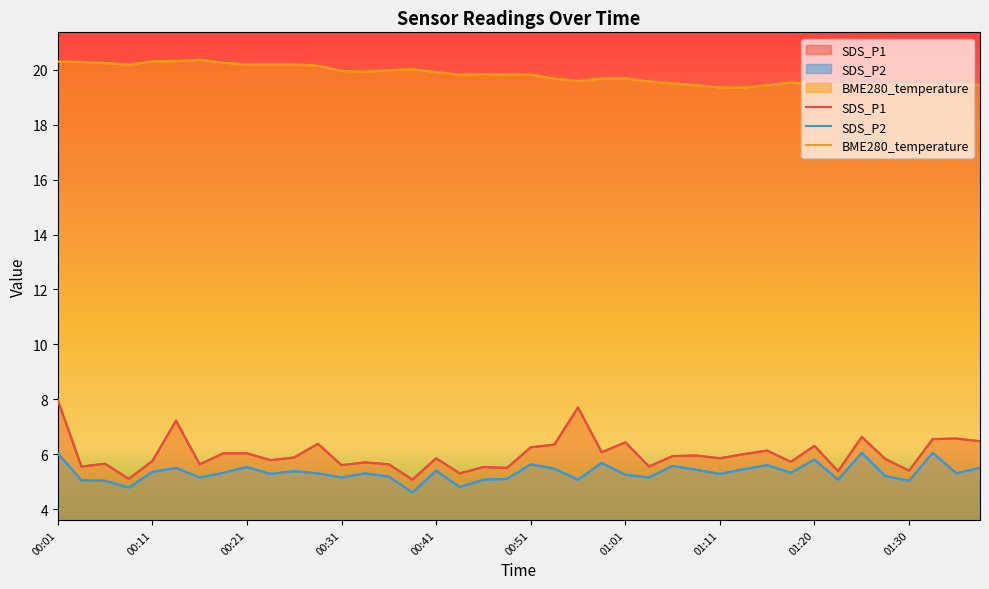

What is the spread (max minus min) of values at 00:41?

14.5